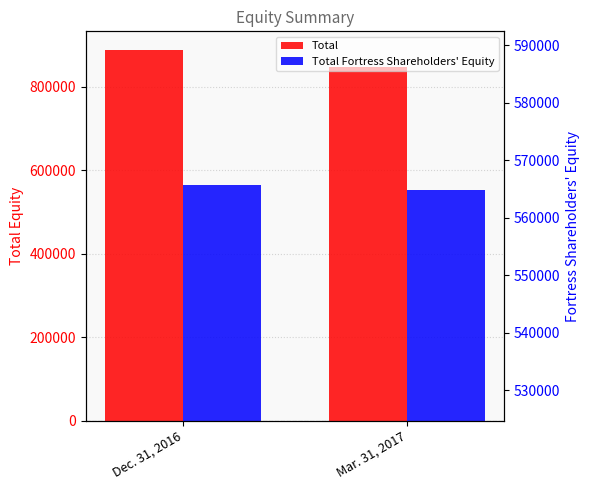

Which series changed the most between Dec. 31, 2016 and Mar. 31, 2017?

Total